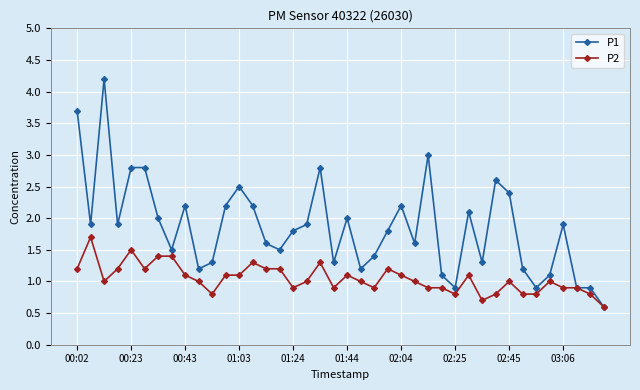

True or false: P2 has more than 1 points higher than both neighbors.

True